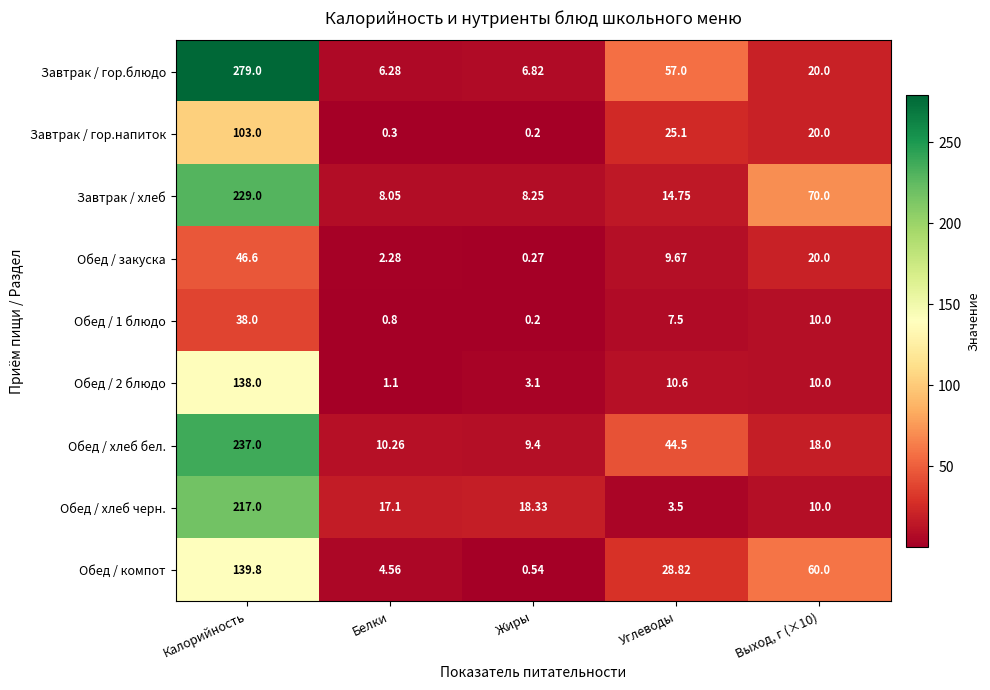

What is the smallest value displayed?

0.2